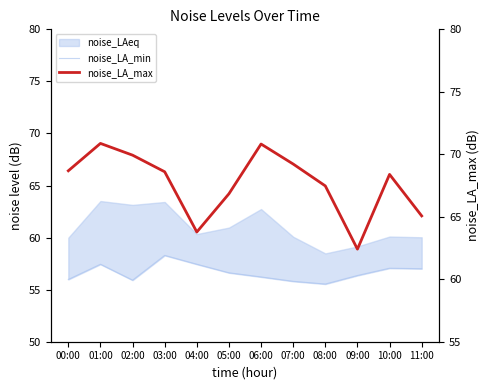

What is the sum of all noise_LA_min values?

679.7